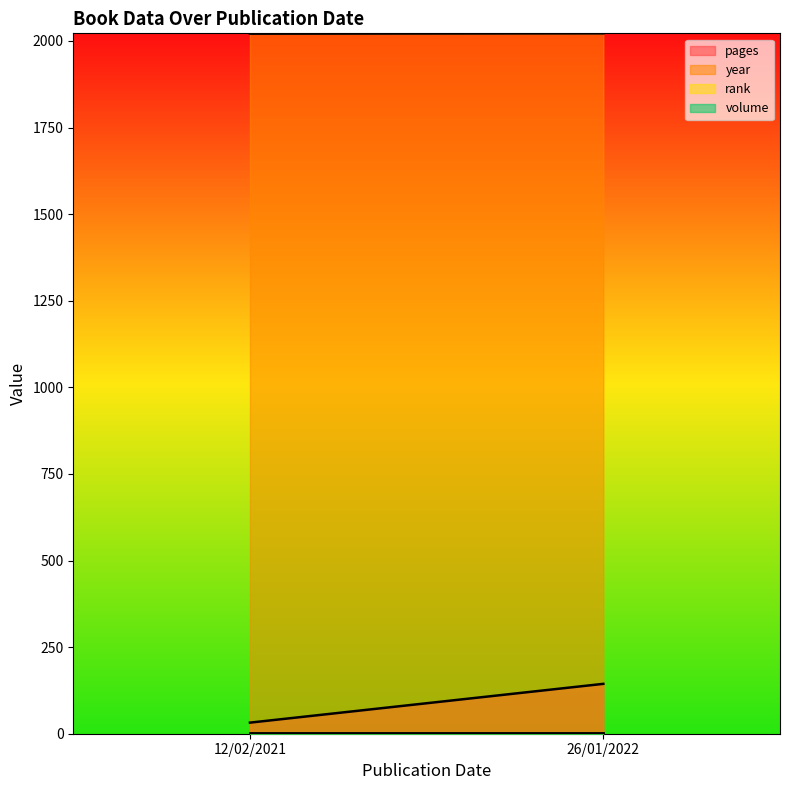

What is the spread (max minus min) of values at 26/01/2022?

2021